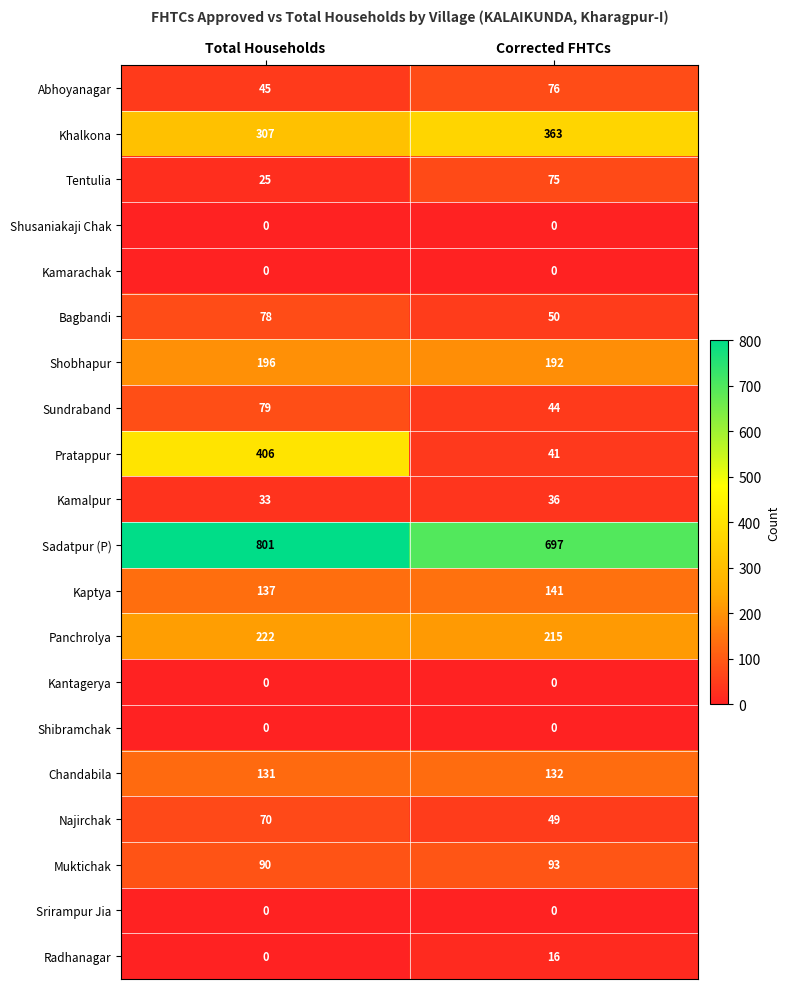

What is the difference between the highest and lowest values at Corrected FHTCs?

697